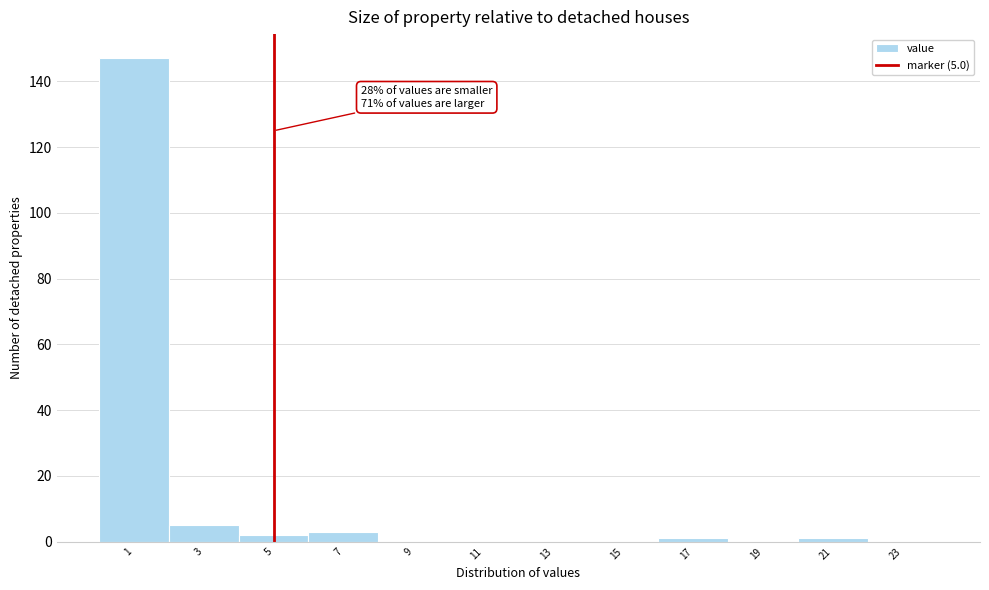

Over which range of the x-axis is the bar tallest?

0 to 2